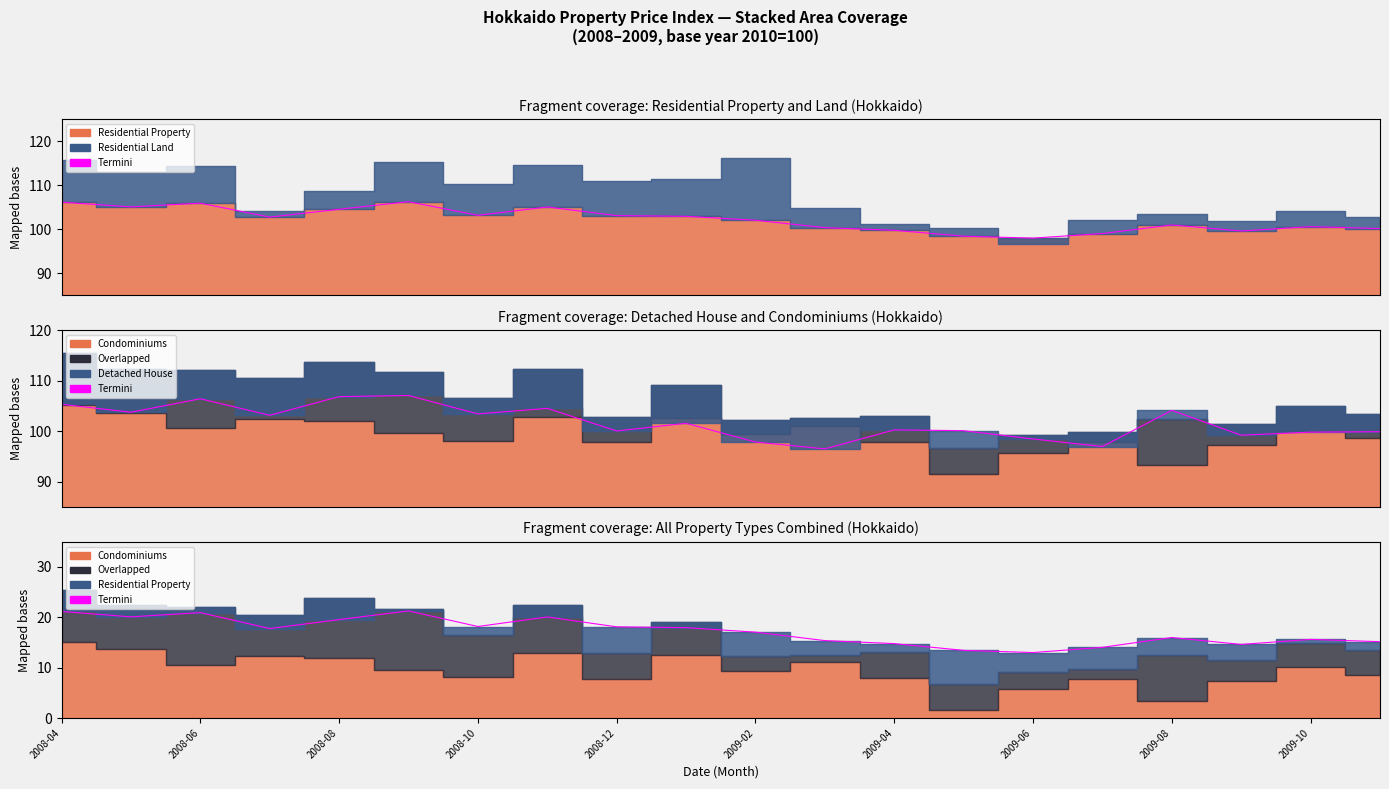

At which category does the data reach its first local peak?

2008-06